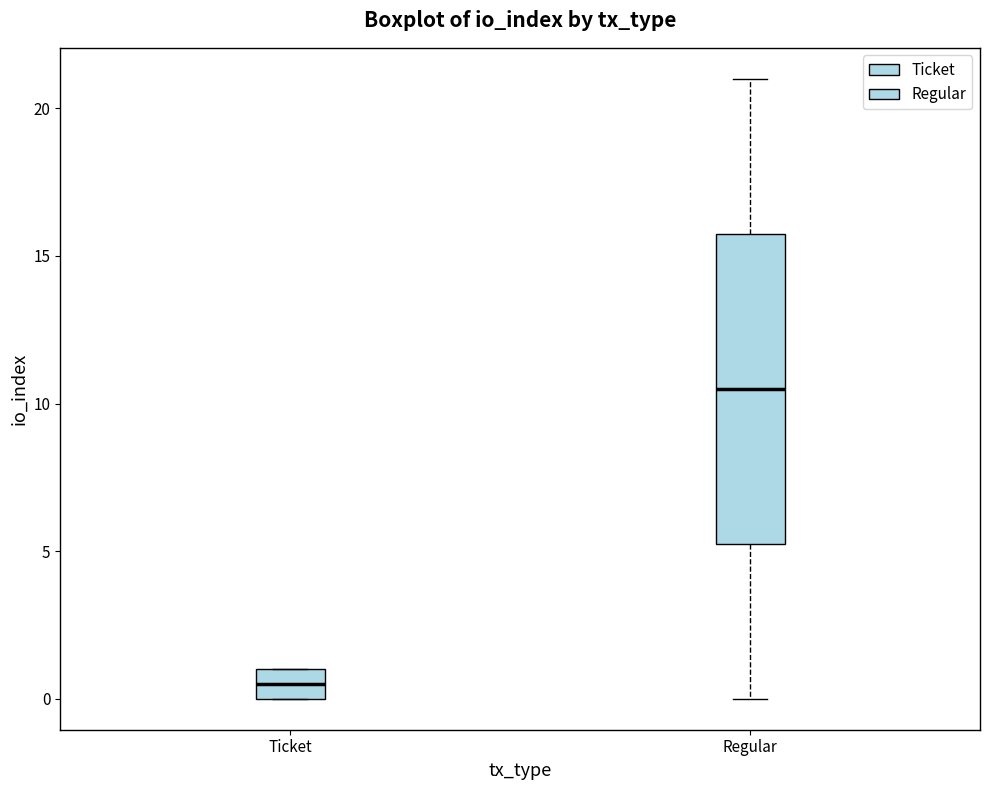

Which box is the tallest, from its lower edge to its upper edge?

Regular